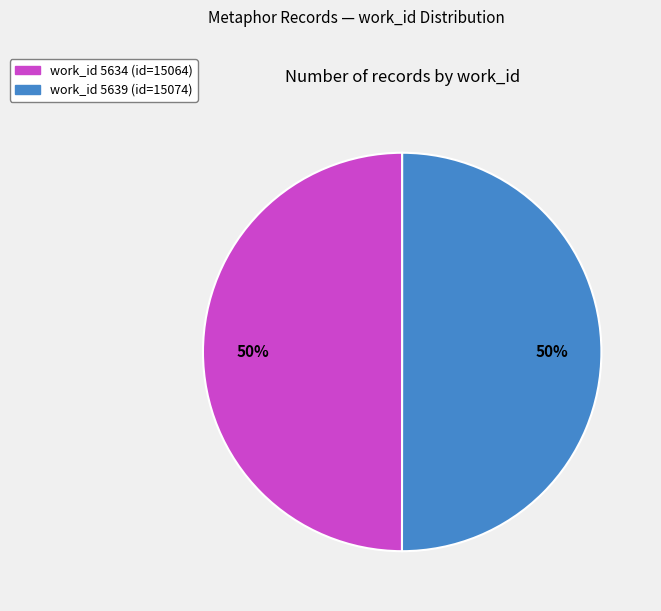

To the nearest percent, what is the average slice percentage?

50%